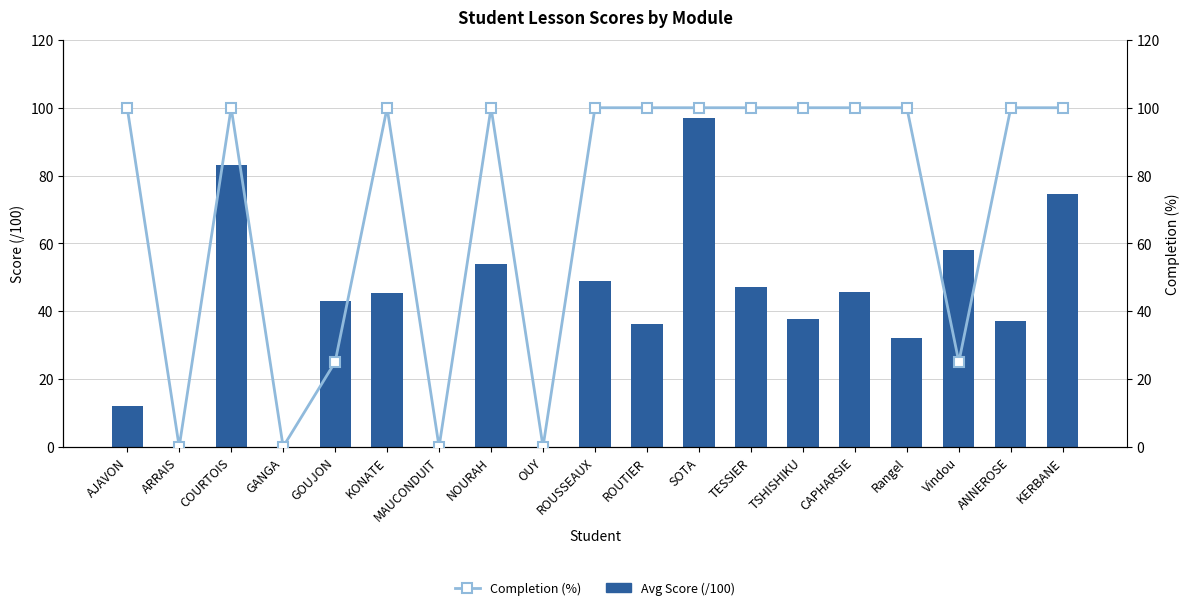

What is the label of the 1st bar from the right?

KERBANE